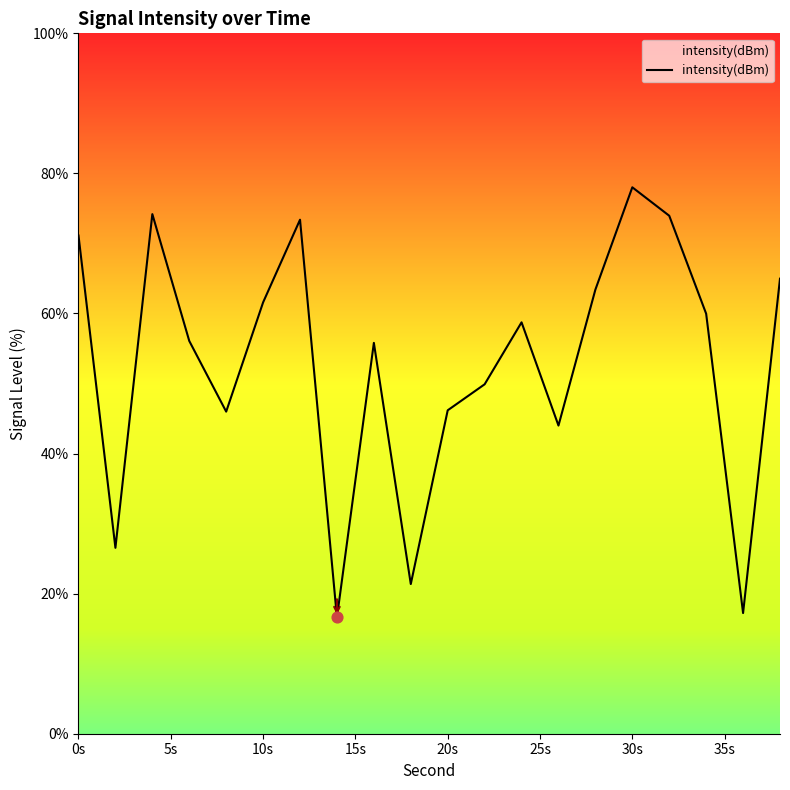

What is the smallest value displayed?

16.6